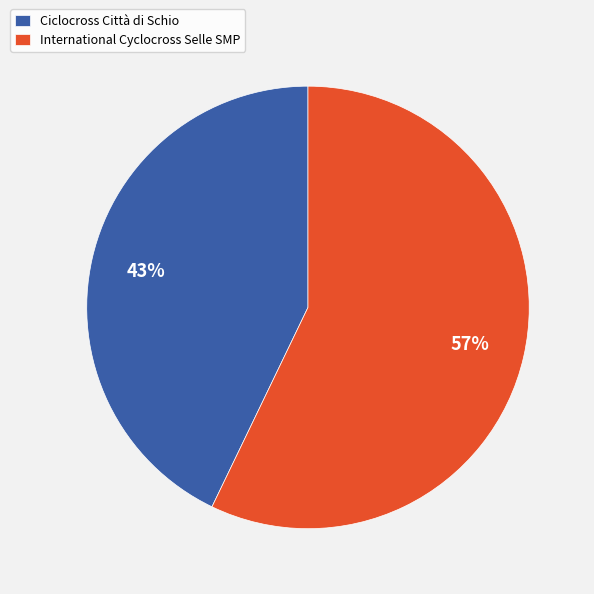

Which category has the biggest portion of the pie?

International Cyclocross Selle SMP